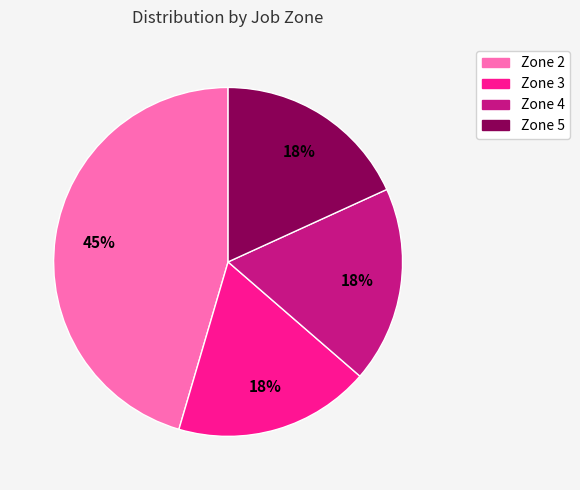

To the nearest percent, what is the average slice percentage?

25%